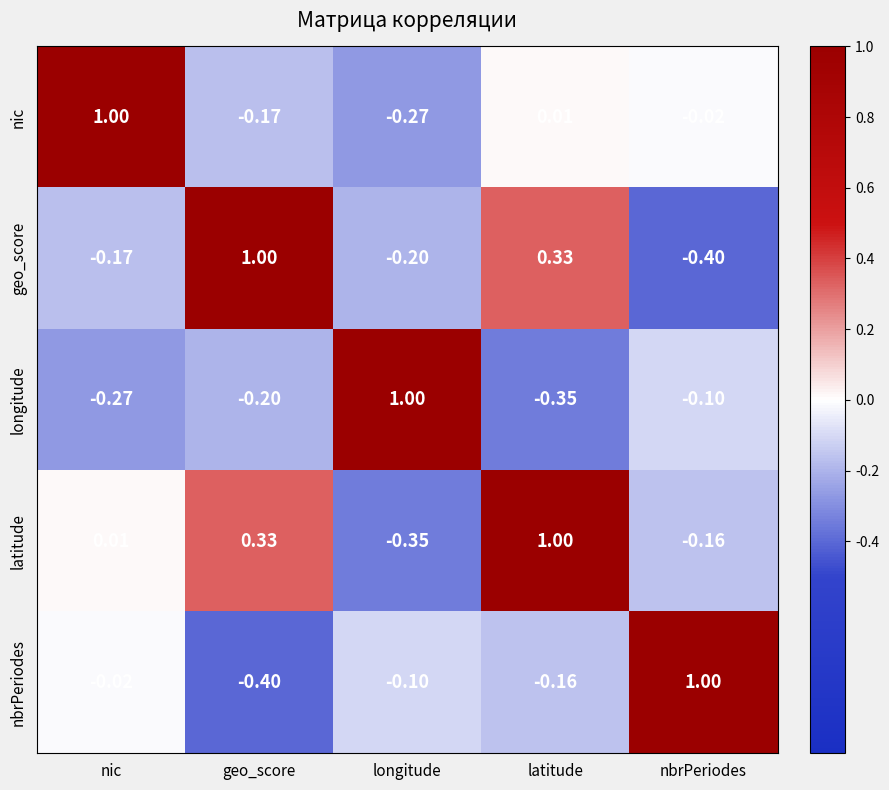

At which label does geo_score reach its minimum?

nbrPeriodes